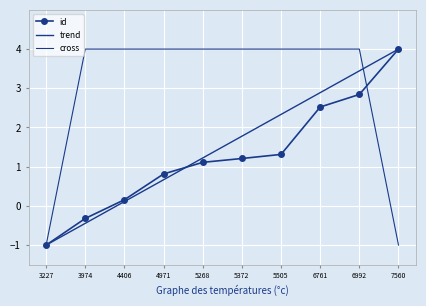

What is the value of the trend point at the 3rd from the left?

0.1